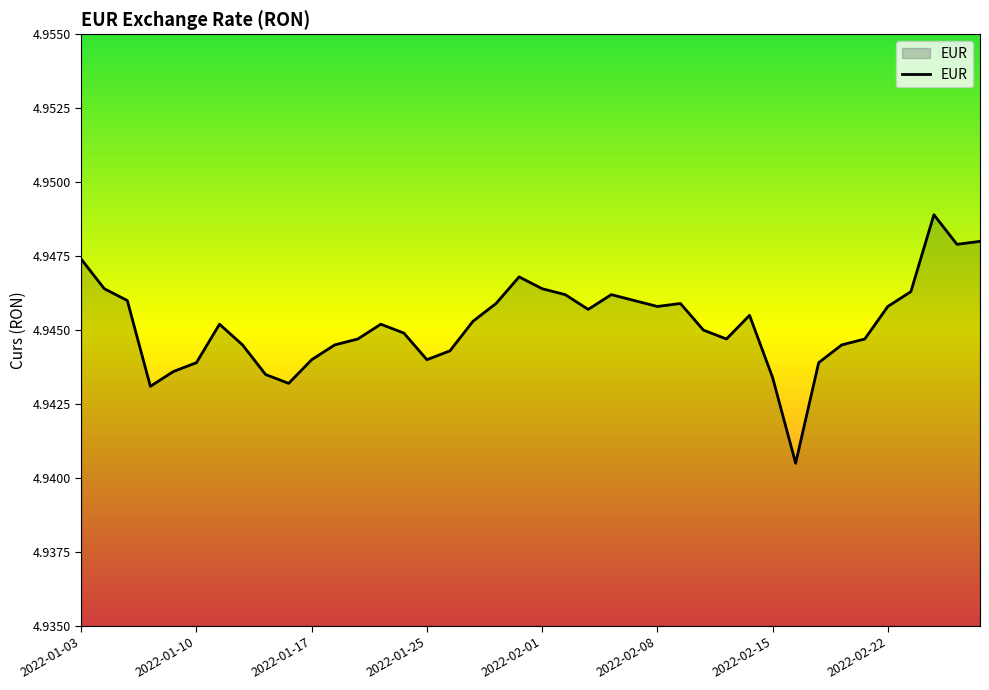

What is the value of the 22nd point from the left?

4.9